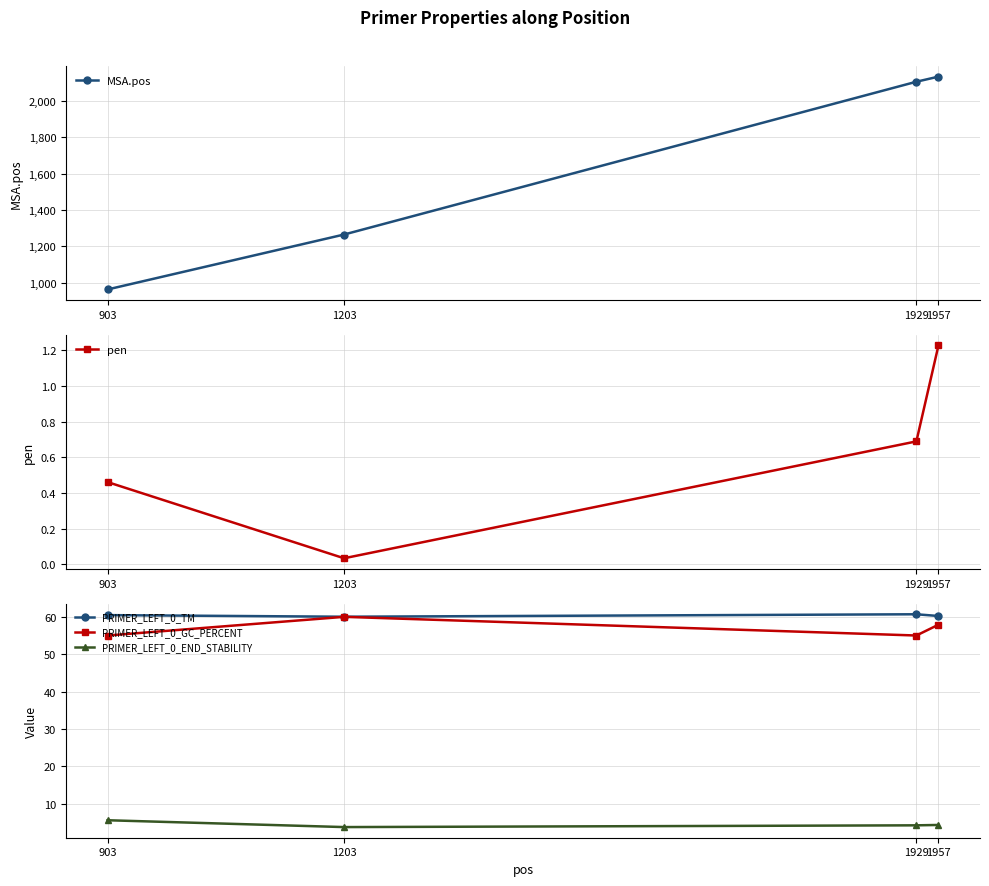

Which series has the largest total across all categories?

MSA.pos